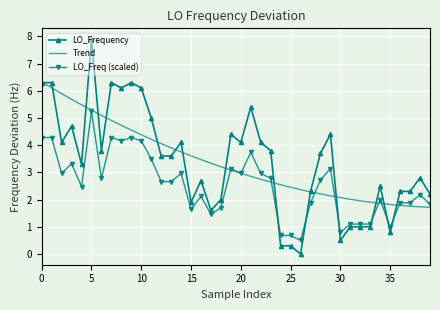

What is the maximum value for Trend?

6.3